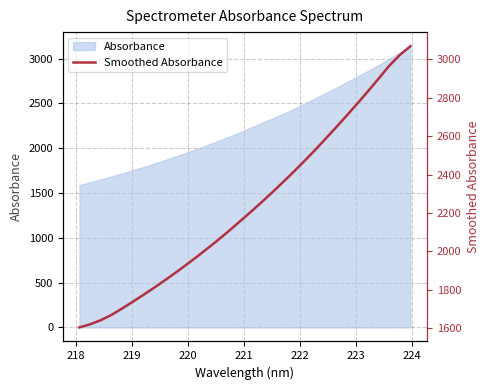

Reading right to left, transcribe all the data shown in this chart.

3068.1	3021.9	2965.1	2898.0	2832.1	2768.1	2705.1	2643.8	2583.3	2524.0	2466.8	2411.3	2357.5	2304.6	2253.4	2203.6	2155.0	2107.0	2060.4	2015.8	1972.3	1930.2	1889.2	1849.6	1811.2	1774.2	1738.0	1703.0	1669.4	1641.9	1620.3	1604.2